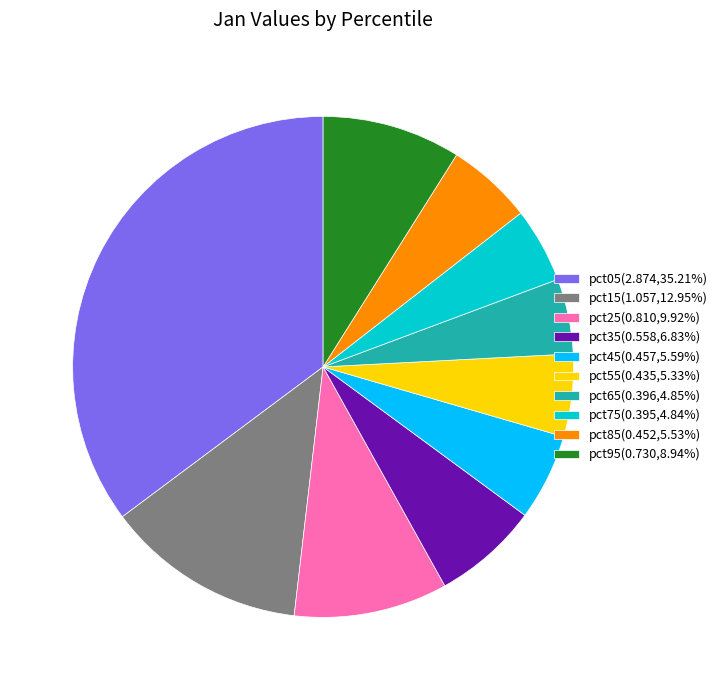

Is the sum of pct65(0.396,4.85%) and pct75(0.395,4.84%) greater than half?

No